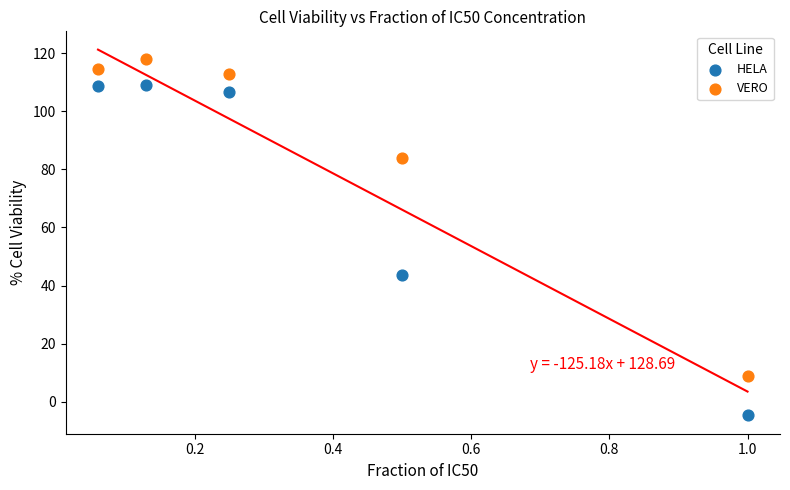

Across all data points, what is the range of X values (max minus min)?

0.9